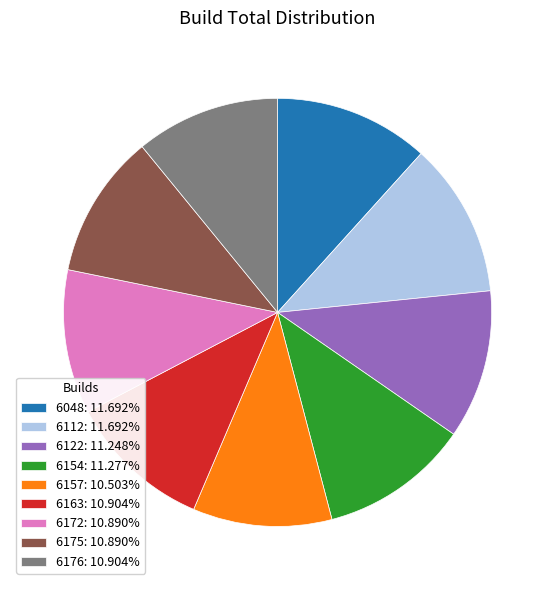

Approximately how many times larger is the value at 6163: 10.904% compared to 6175: 10.890%?

1.0